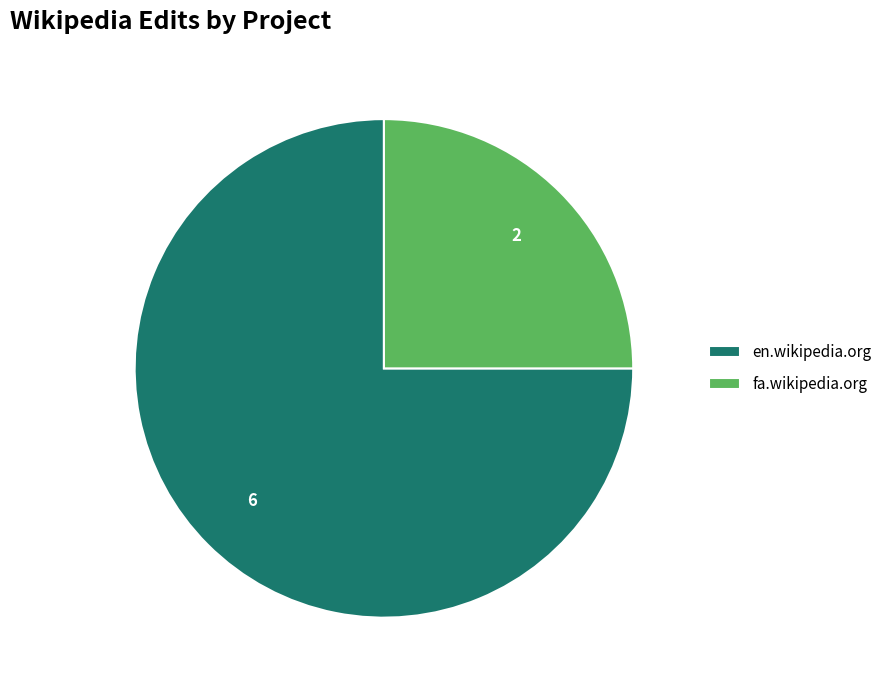

Is it true that fa.wikipedia.org is 30% of the pie?

False